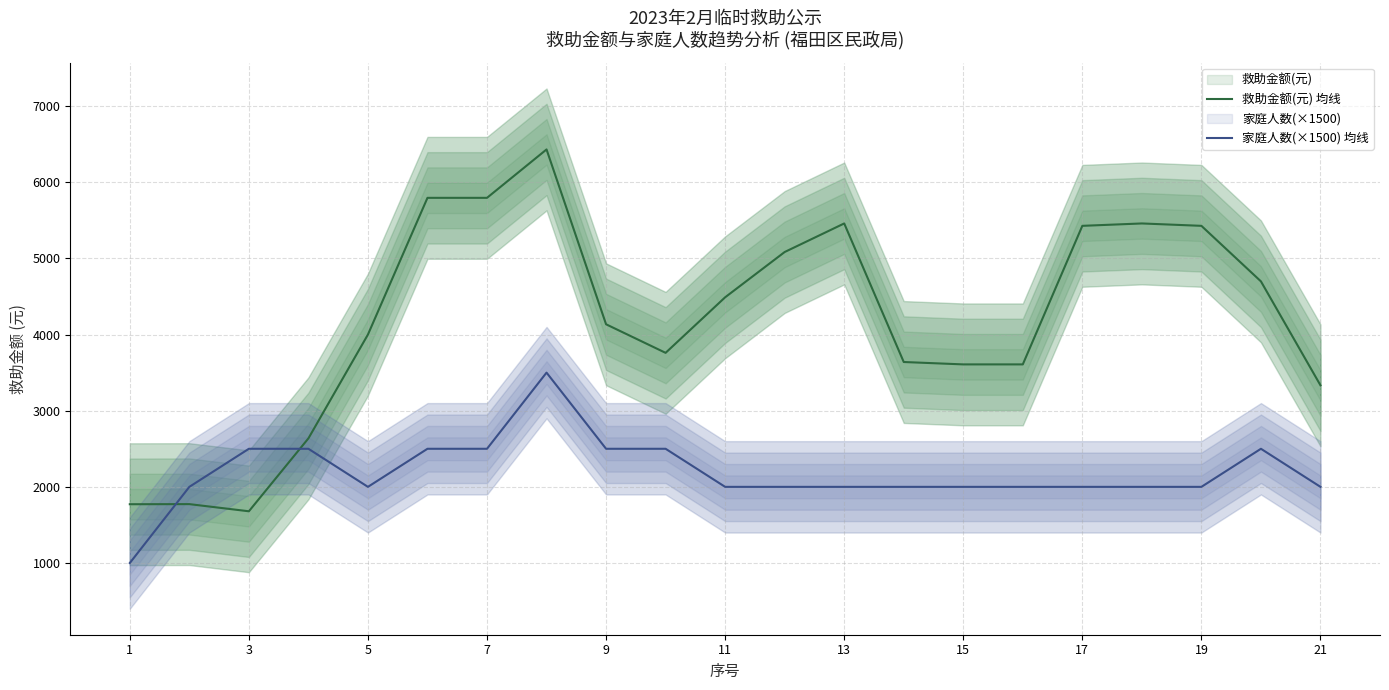

Is this an area chart (filled region under the line)?

No